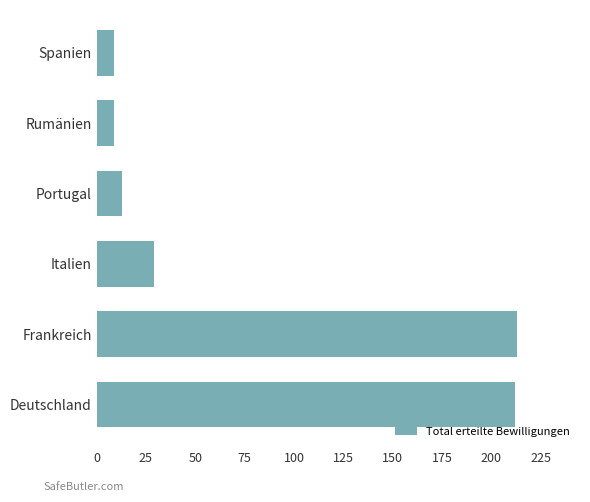

Approximately how many times larger is the value at Rumänien compared to Italien?

0.3